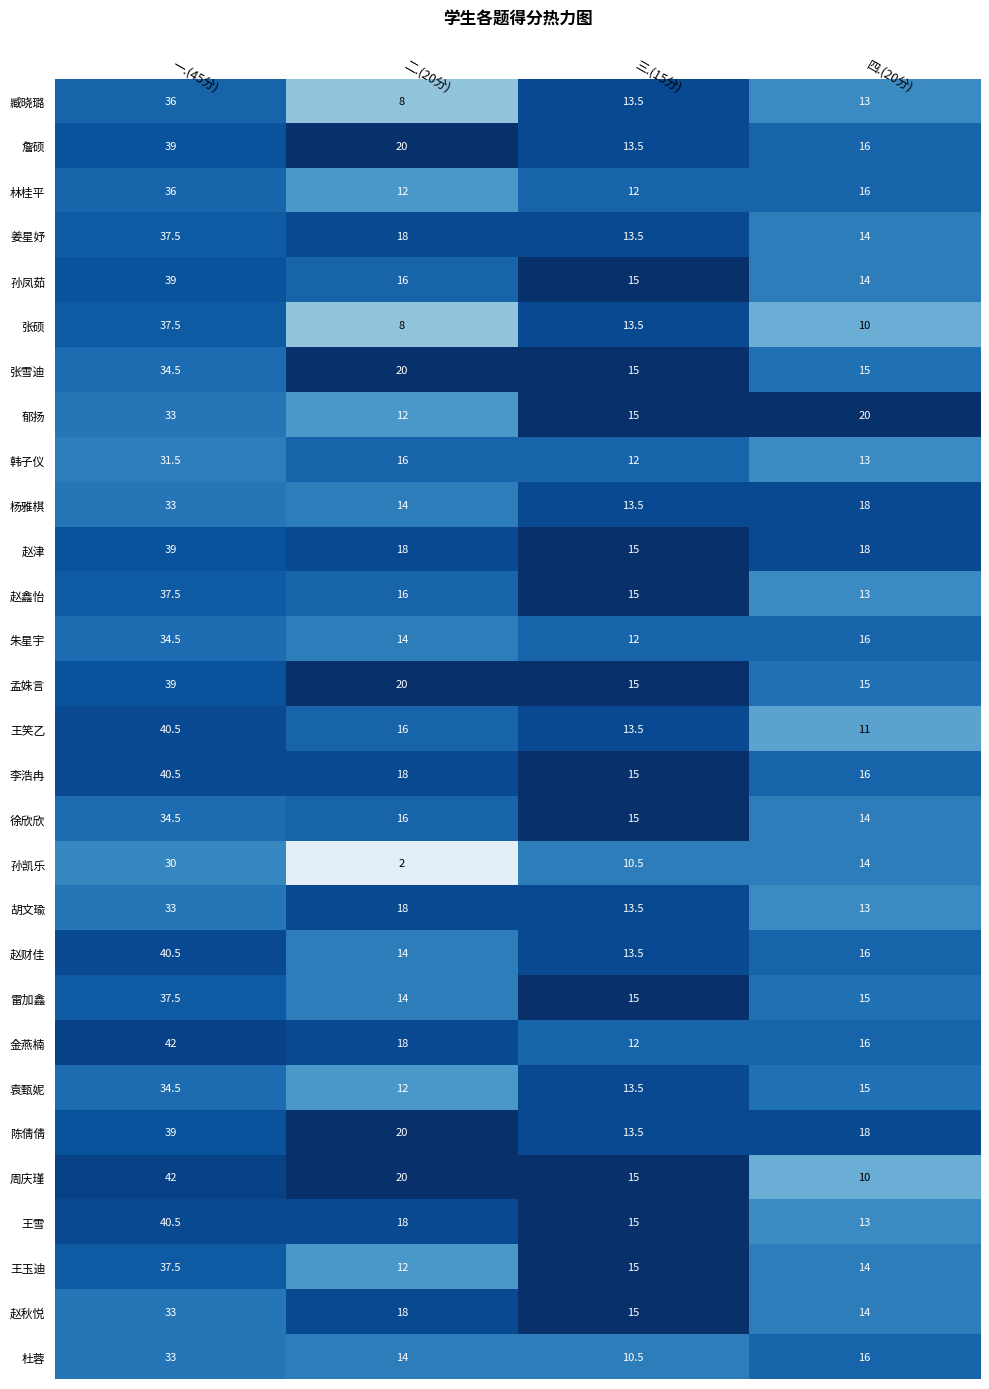

What is the spread (max minus min) of values at 四.(20分)?

10.0